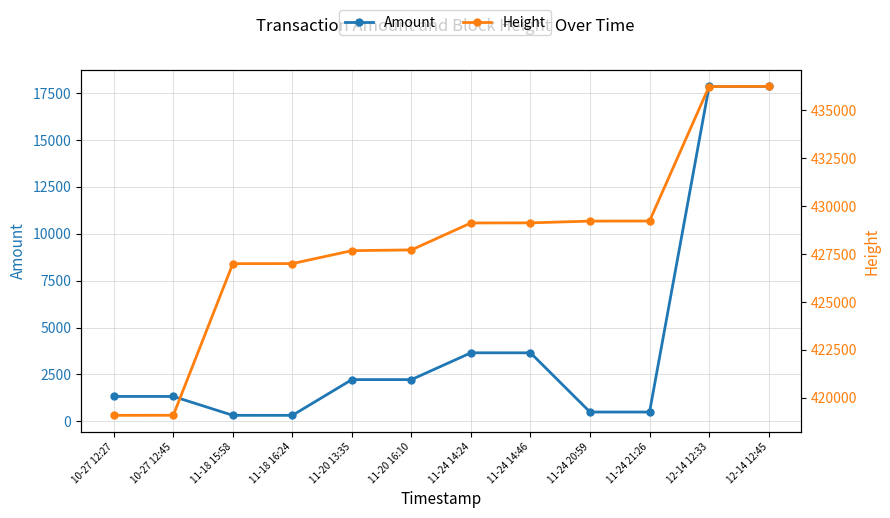

Does the chart have visible grid lines?

Yes